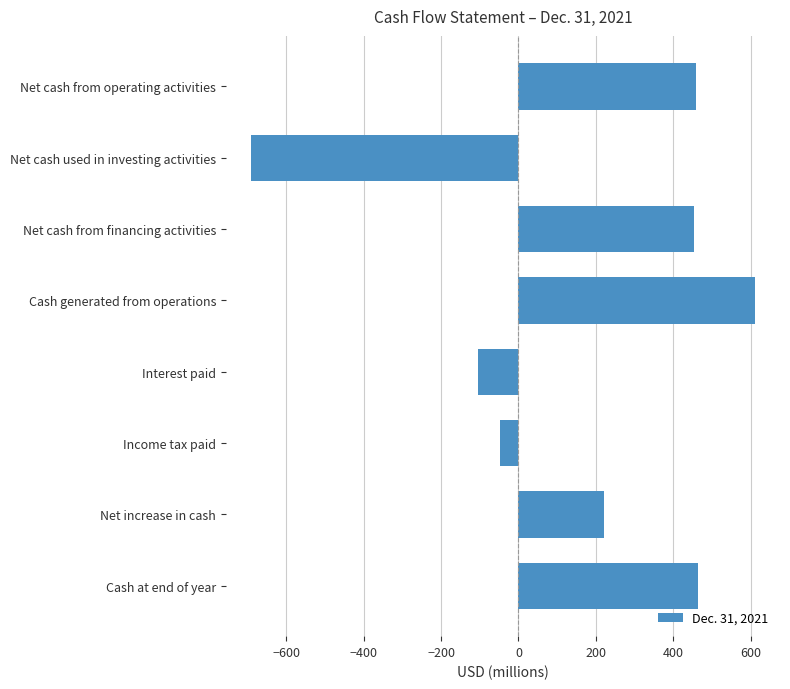

Which category has the highest value across all series?

Cash generated from operations